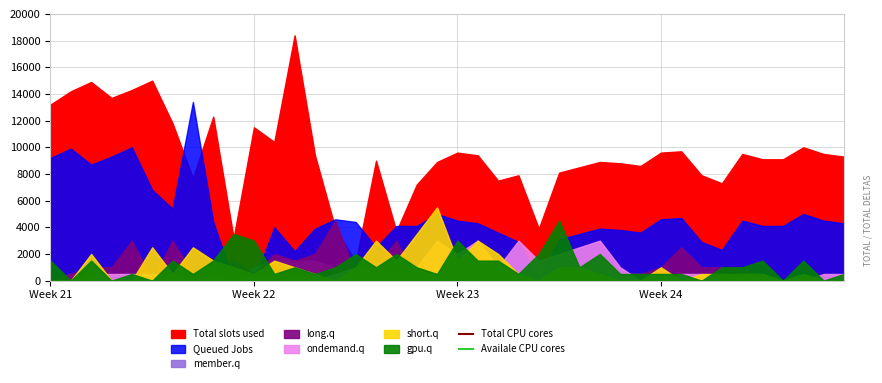

What is the sum of all Availale CPU cores values?

368400000